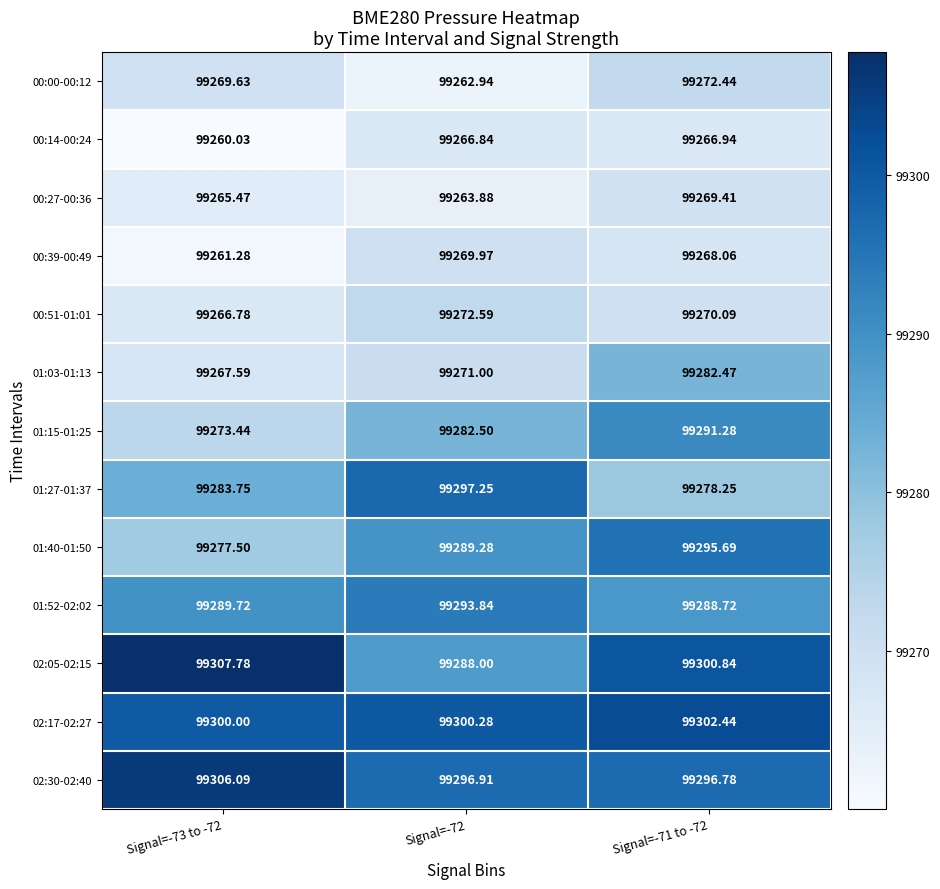

What is the total value across all series at Signal=-73 to -72?

1290629.1